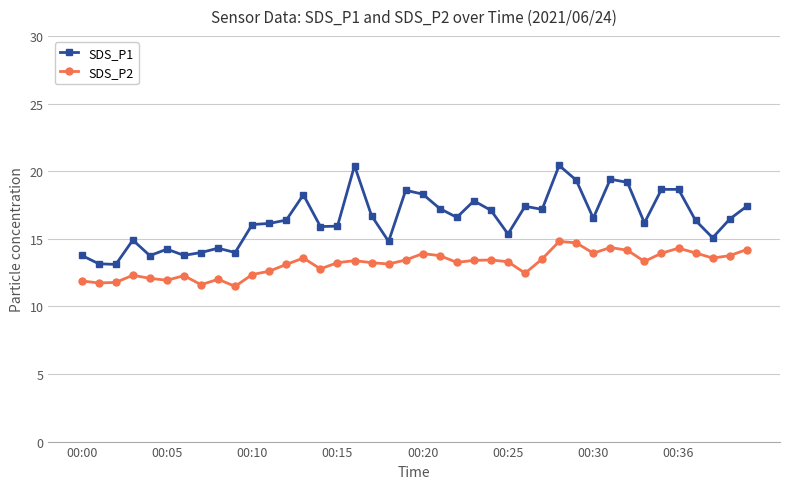

What is the value of the SDS_P1 point at the 3rd from the left?

13.1